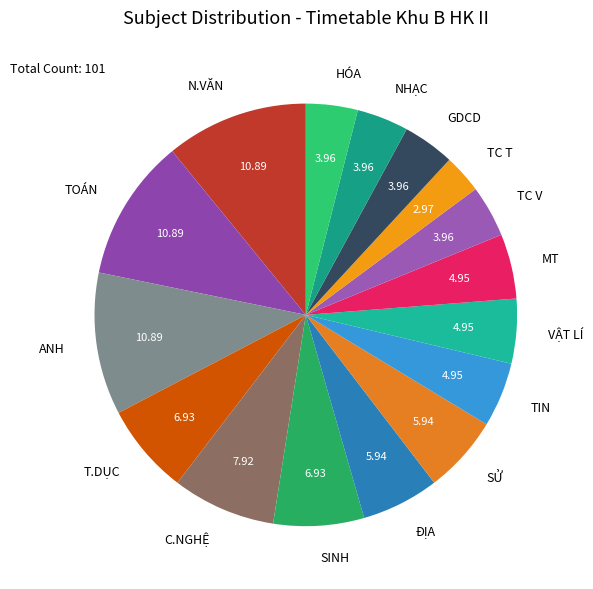

Is it true that C.NGHỆ is 8% of the pie?

True